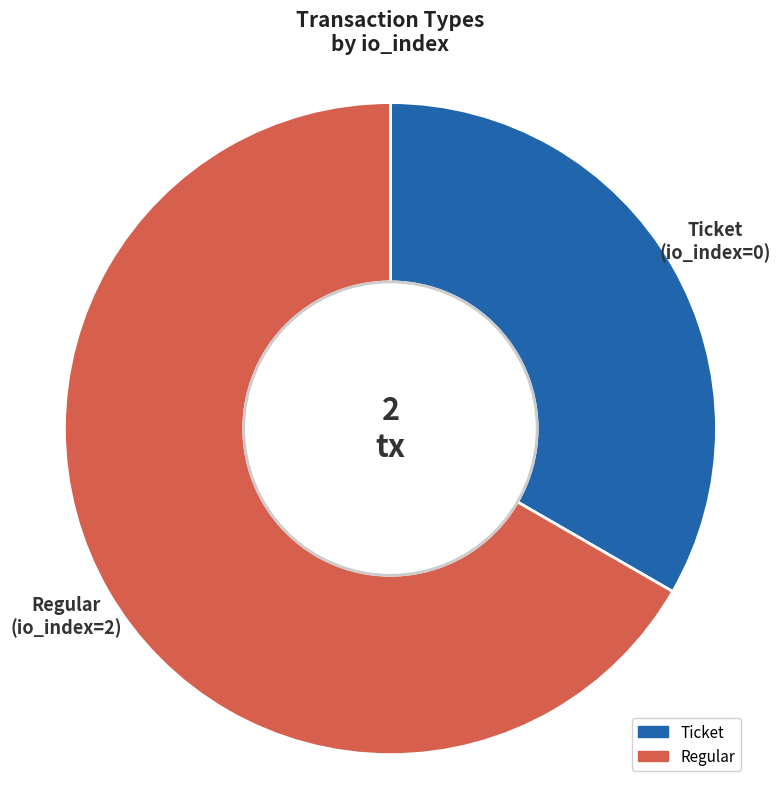

Is it true that Regular is 93% of the pie?

False